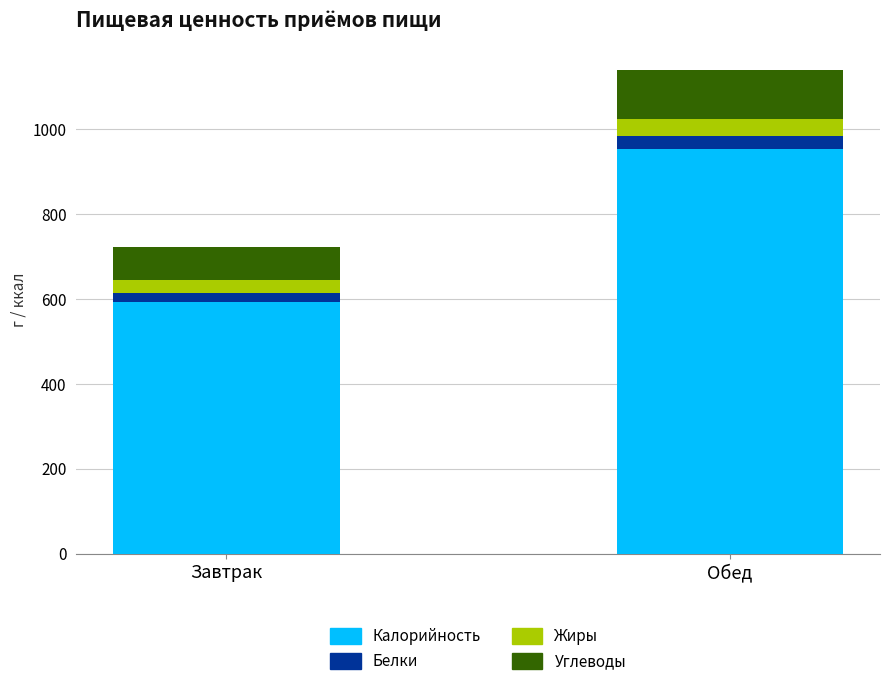

List the labels in order of Калорийность value, largest first.

Обед, Завтрак